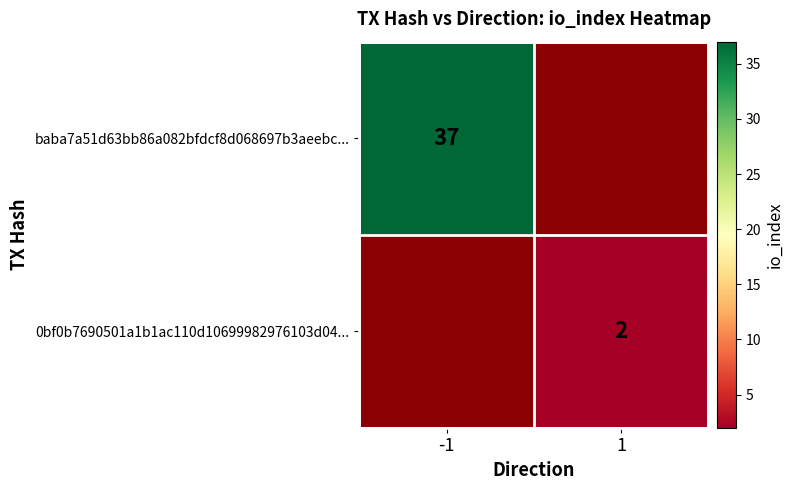

Is the value of baba7a51d63bb86a082bfdcf8d068697b3aeebc... at -1 greater than the value of 0bf0b7690501a1b1ac110d10699982976103d04... at 1?

Yes